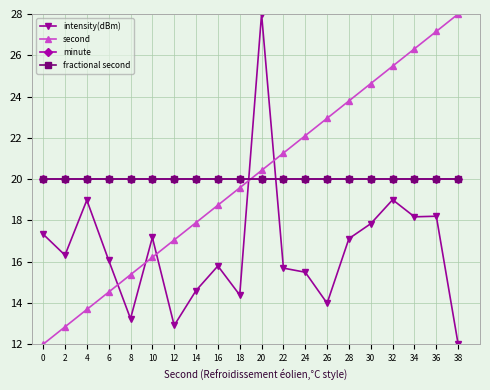

Does the chart have visible grid lines?

Yes